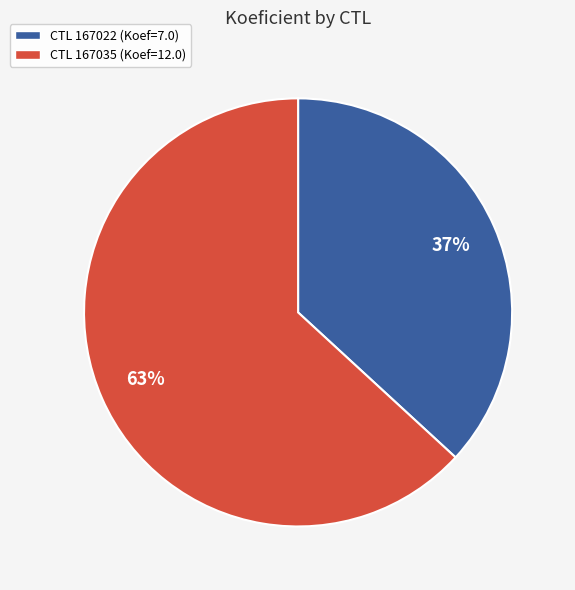

Rank the categories by value from lowest to highest.

CTL 167022 (Koef=7.0), CTL 167035 (Koef=12.0)